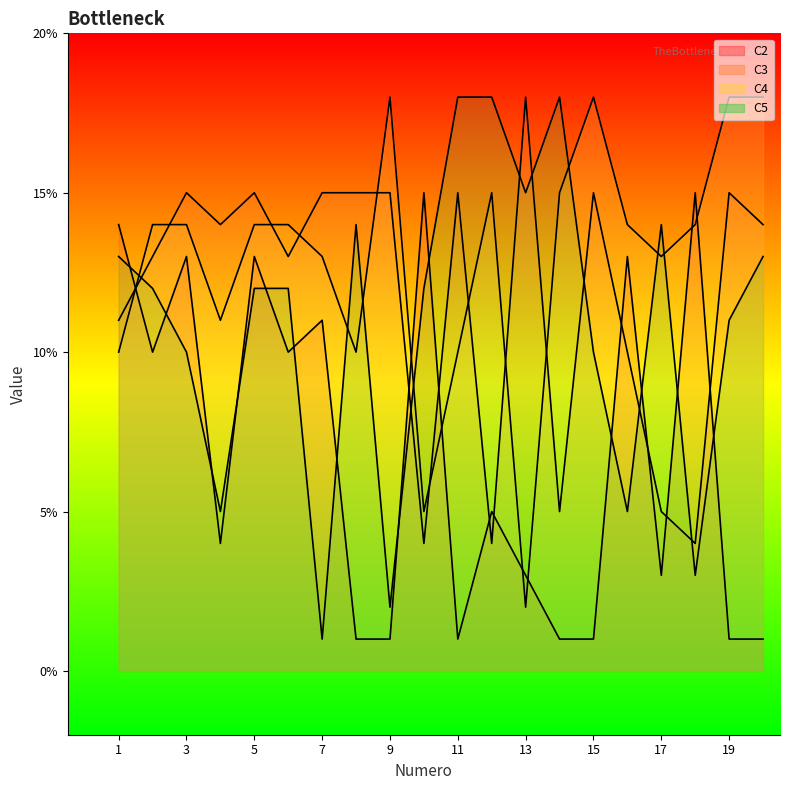

What is the value of the C3 point at the 19th from the left?

15